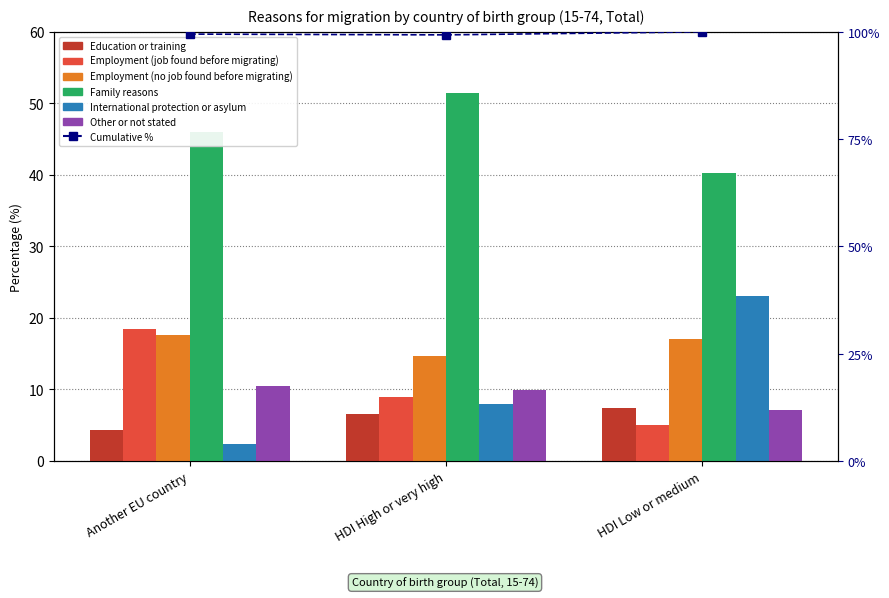

List the labels in order of International protection or asylum value, smallest first.

Another EU country, HDI High or very high, HDI Low or medium